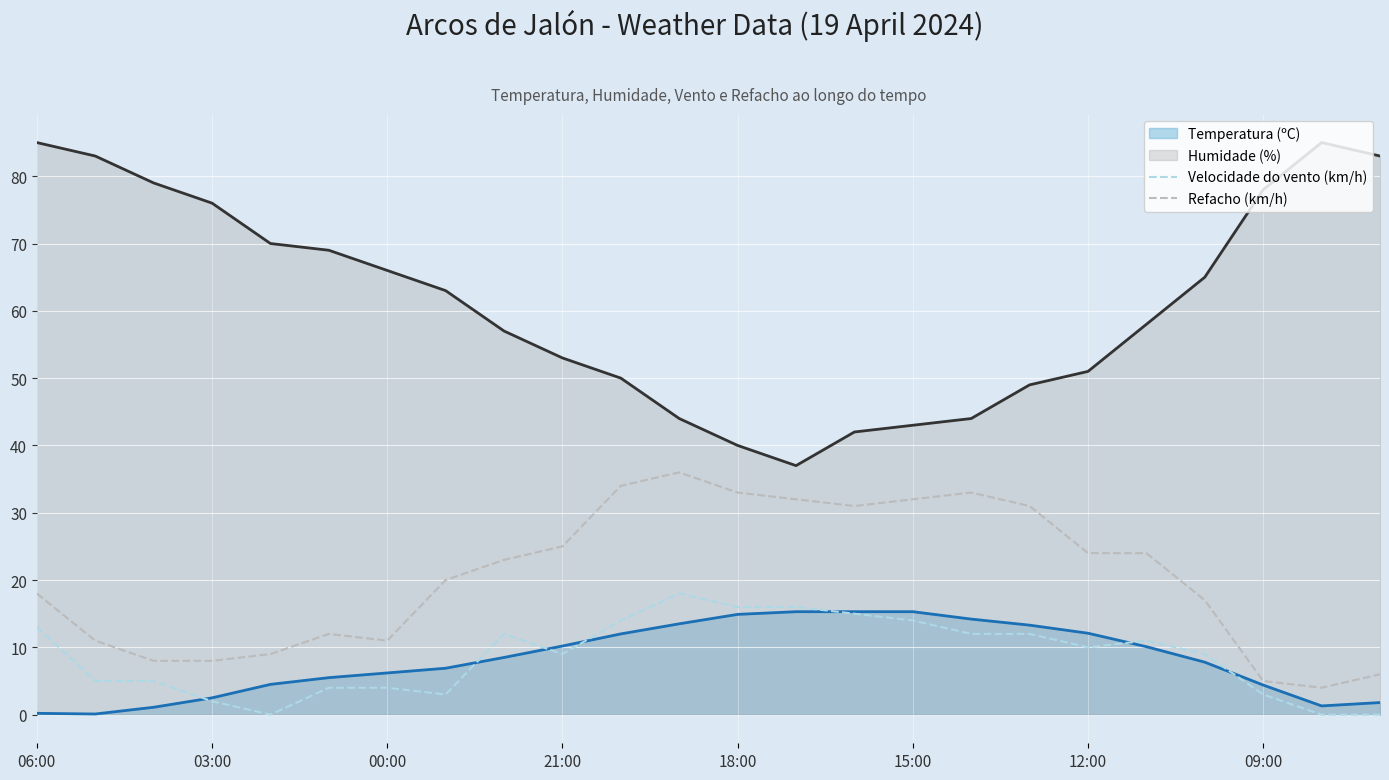

At which category is the sum across all series the highest?

06:00